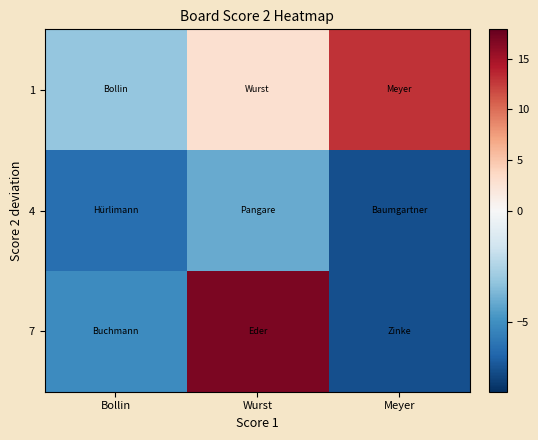

What is the total value across all series at Bollin?

-14.3